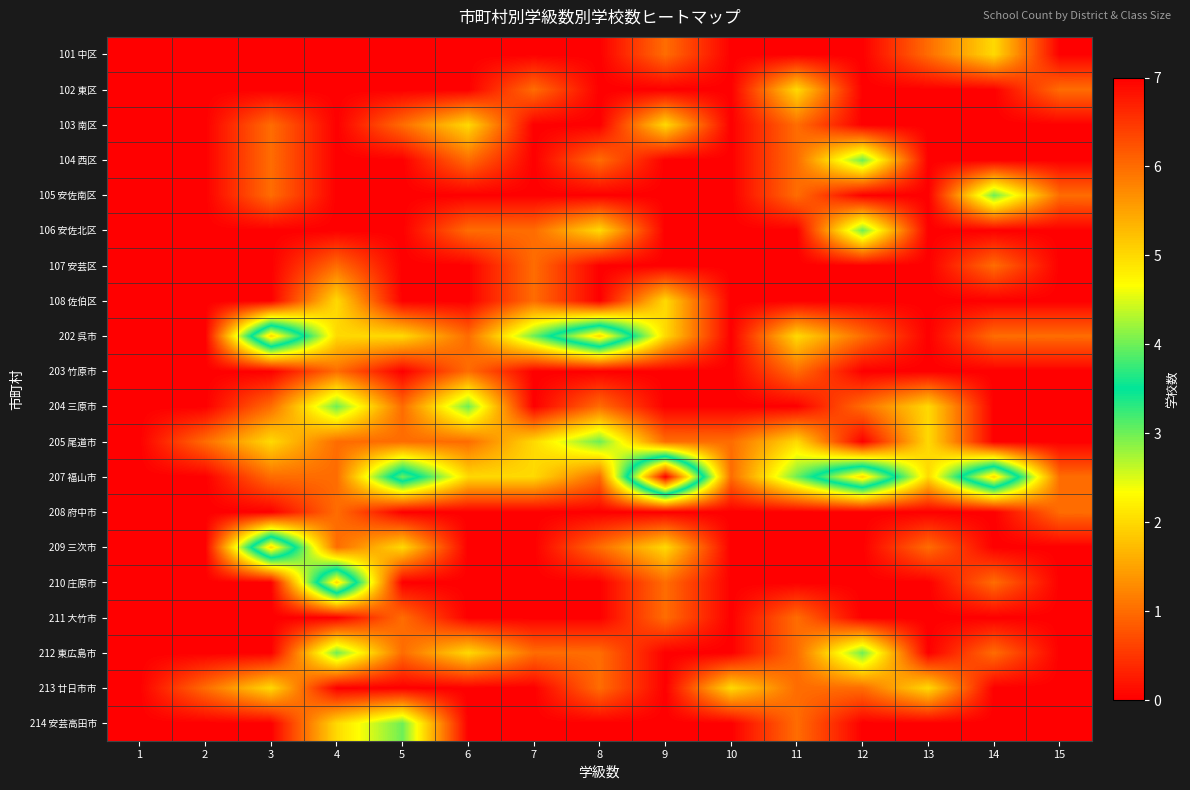

At 9, list the series in order from largest to smallest.

207 福山市, 103 南区, 108 佐伯区, 202 呉市, 209 三次市, 101 中区, 205 尾道市, 210 庄原市, 211 大竹市, 102 東区, 104 西区, 105 安佐南区, 106 安佐北区, 107 安芸区, 203 竹原市, 204 三原市, 208 府中市, 212 東広島市, 213 廿日市市, 214 安芸高田市